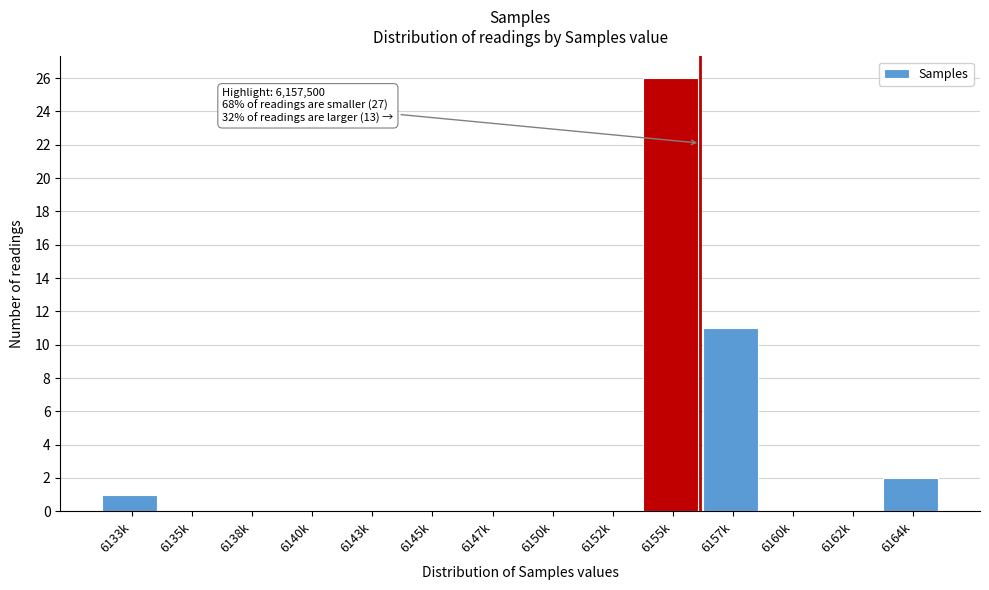

Reading right to left, transcribe all the data shown in this chart.

6164k=2	6162k=0	6160k=0	6157k=11	6155k=26	6152k=0	6150k=0	6147k=0	6145k=0	6143k=0	6140k=0	6138k=0	6135k=0	6133k=1